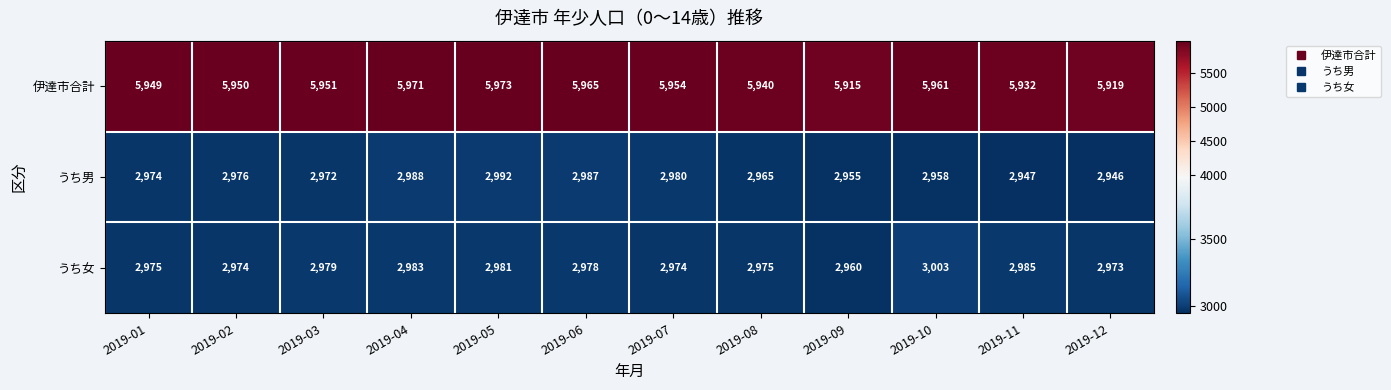

List the series in order of their peak value, highest first.

伊達市合計, うち女, うち男